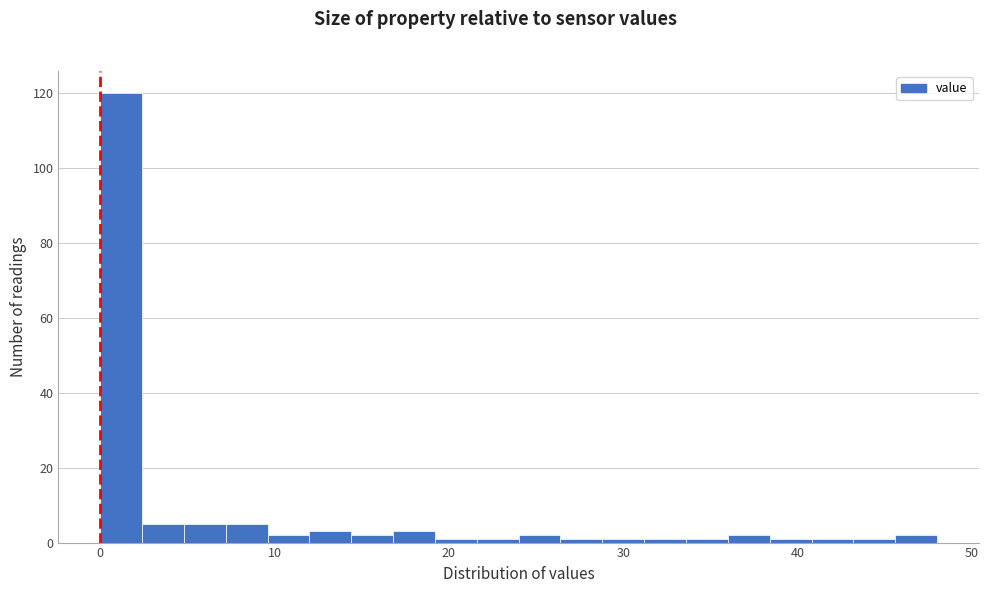

Read against the x-axis, roughly where is the centre of the tallest bar?

1